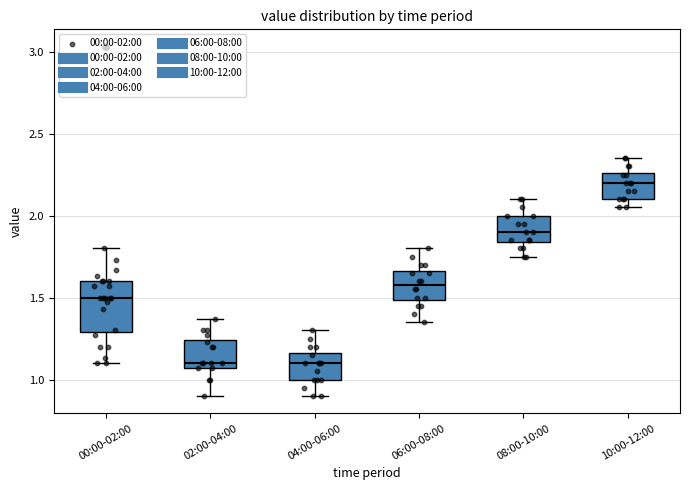

Reading left to right, transcribe this box plot: for each box, give where its median line is, the range the box spans, and where its two whiskers end, as read against the y-axis. The values are not printed on the chart, so give them approximately, as read against the axis.

00:00-02:00: median 1.50, box 1.30 to 1.60, whiskers 1.10 to 1.80
02:00-04:00: median 1.10, box 1.05 to 1.25, whiskers 0.90 to 1.35
04:00-06:00: median 1.10, box 1.00 to 1.15, whiskers 0.90 to 1.30
06:00-08:00: median 1.60, box 1.50 to 1.65, whiskers 1.35 to 1.80
08:00-10:00: median 1.90, box 1.85 to 2.00, whiskers 1.75 to 2.10
10:00-12:00: median 2.20, box 2.10 to 2.25, whiskers 2.05 to 2.35